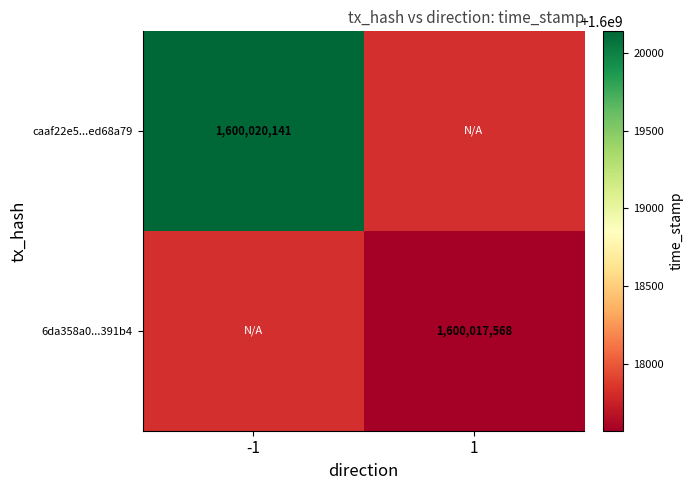

The value of caaf22e5...ed68a79 at -1 is 1600020141. True or false?

True